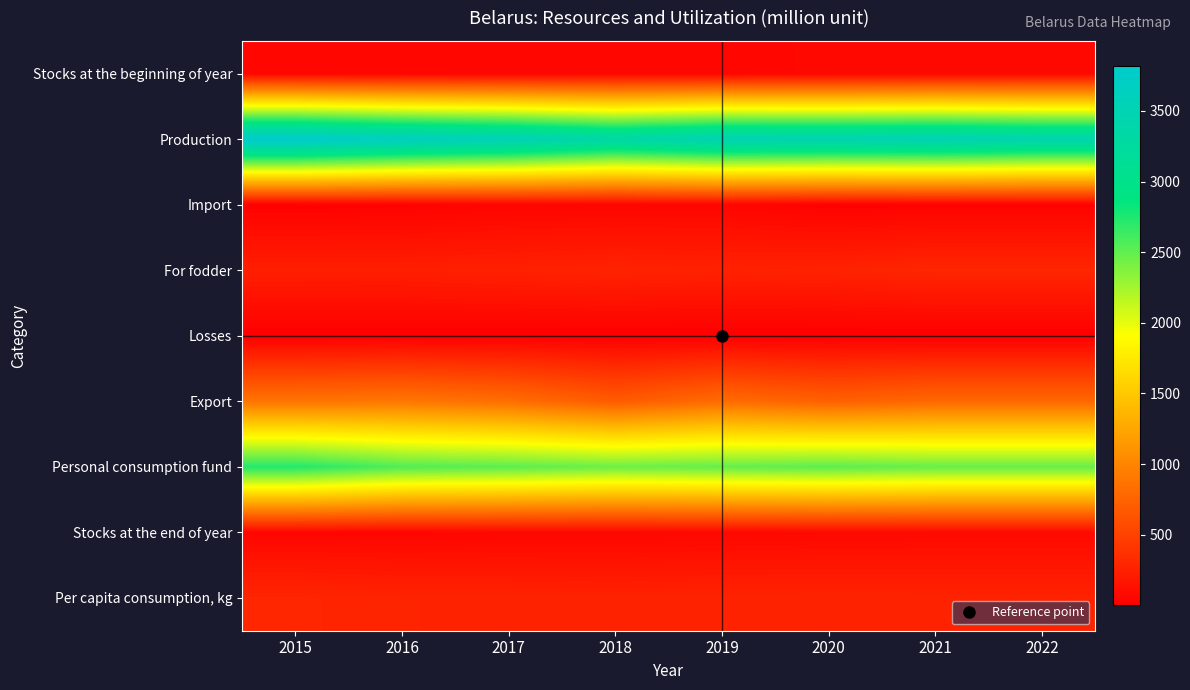

Which series has the largest range (max minus min)?

Production